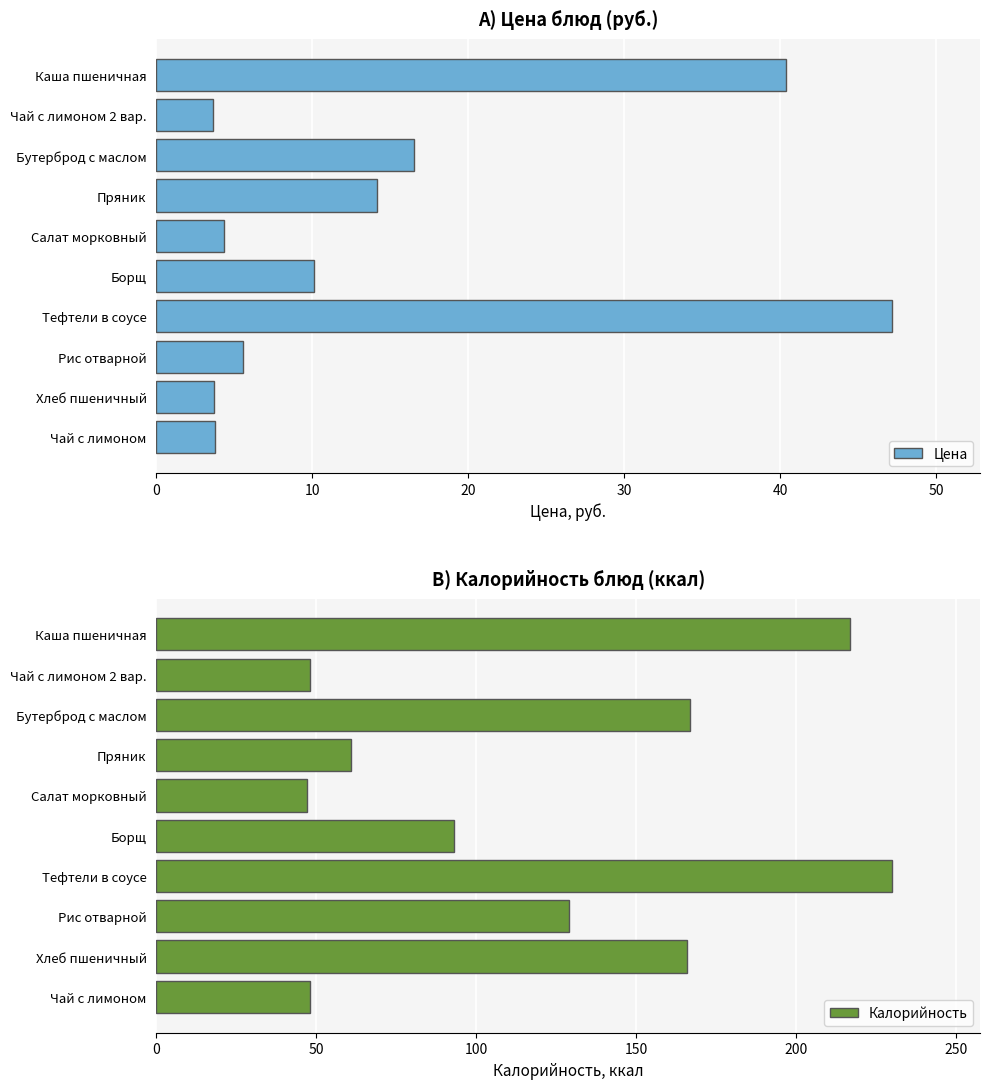

What are all the series names shown in the legend?

Цена, Калорийность